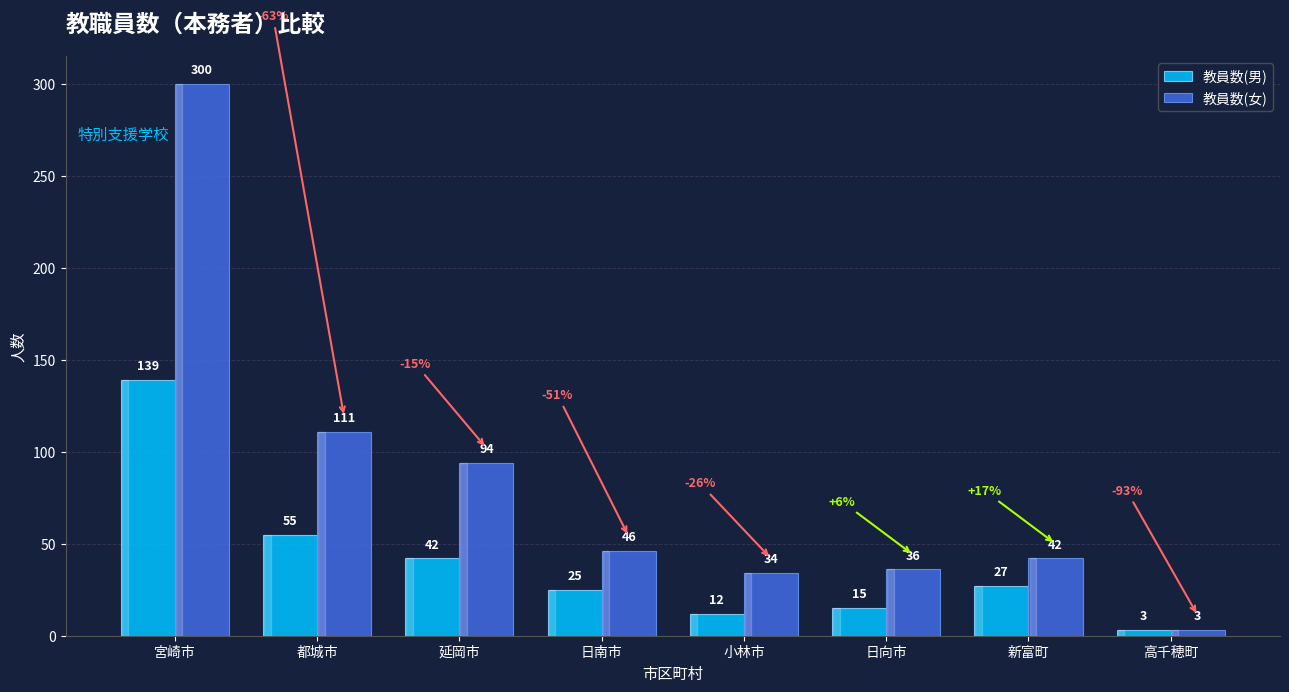

What is the difference between the second highest and second lowest values in the 教員数(男) series?

43